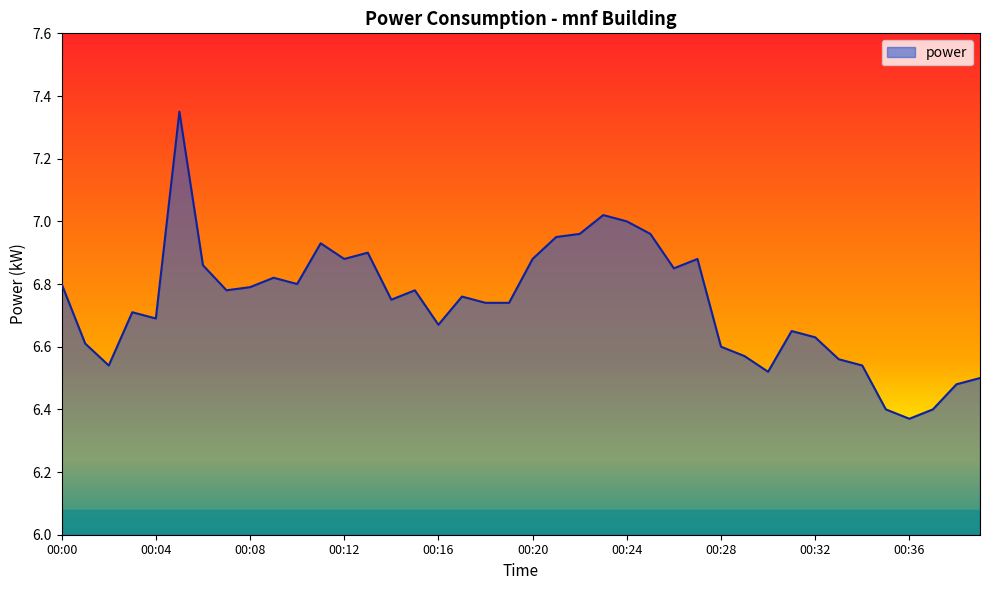

Does the chart display data point markers on the line(s)?

No